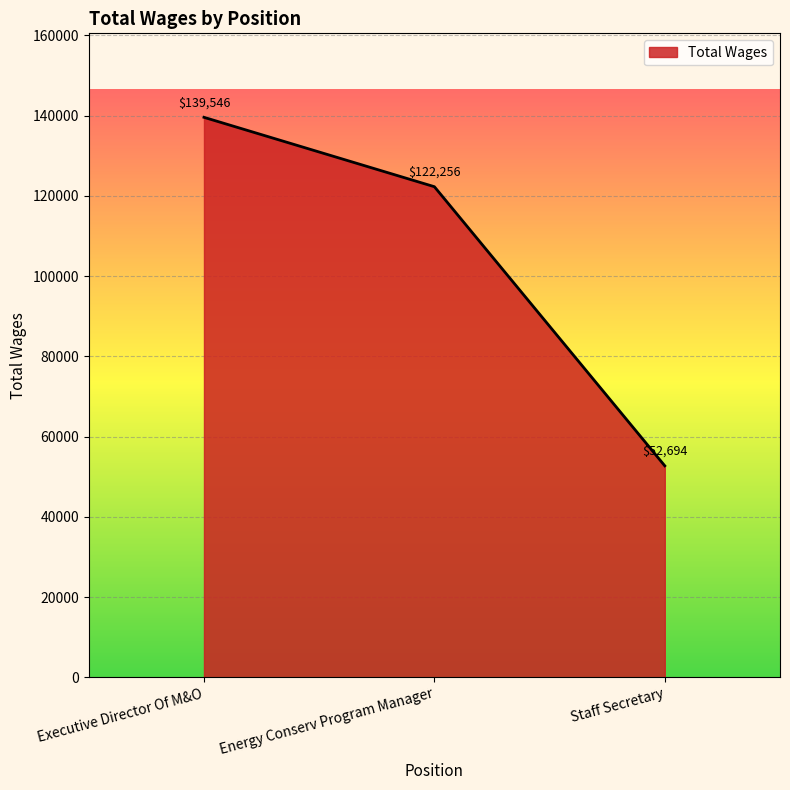

What position from the left is Executive Director Of M&O?

1